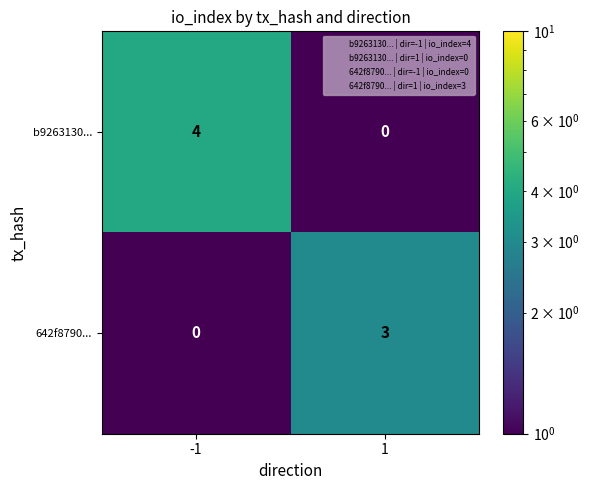

List the series in order of their peak value, highest first.

b9263130..., 642f8790...